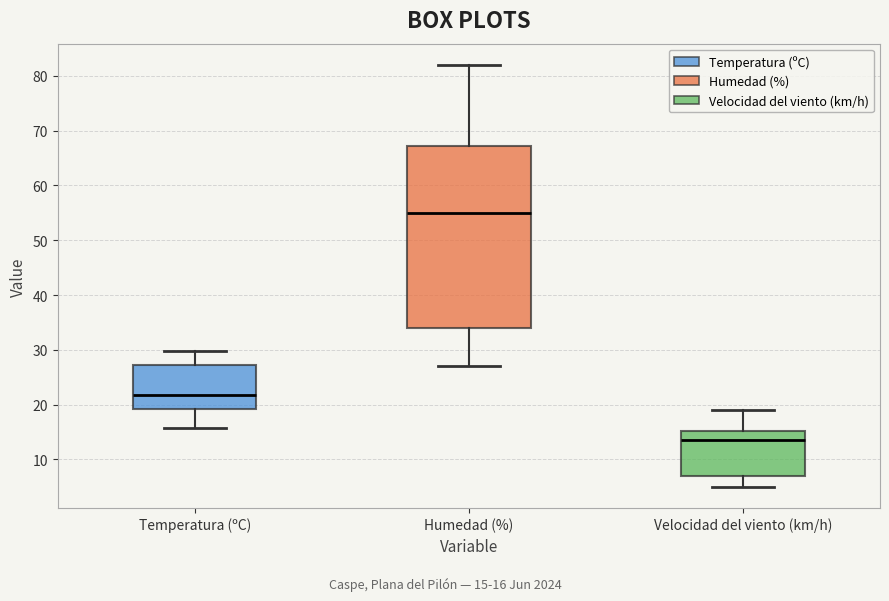

Where is the upper edge of the box for Velocidad del viento (km/h) on the y-axis? The values are not printed on the chart, so give them approximately, as read against the axis.

15